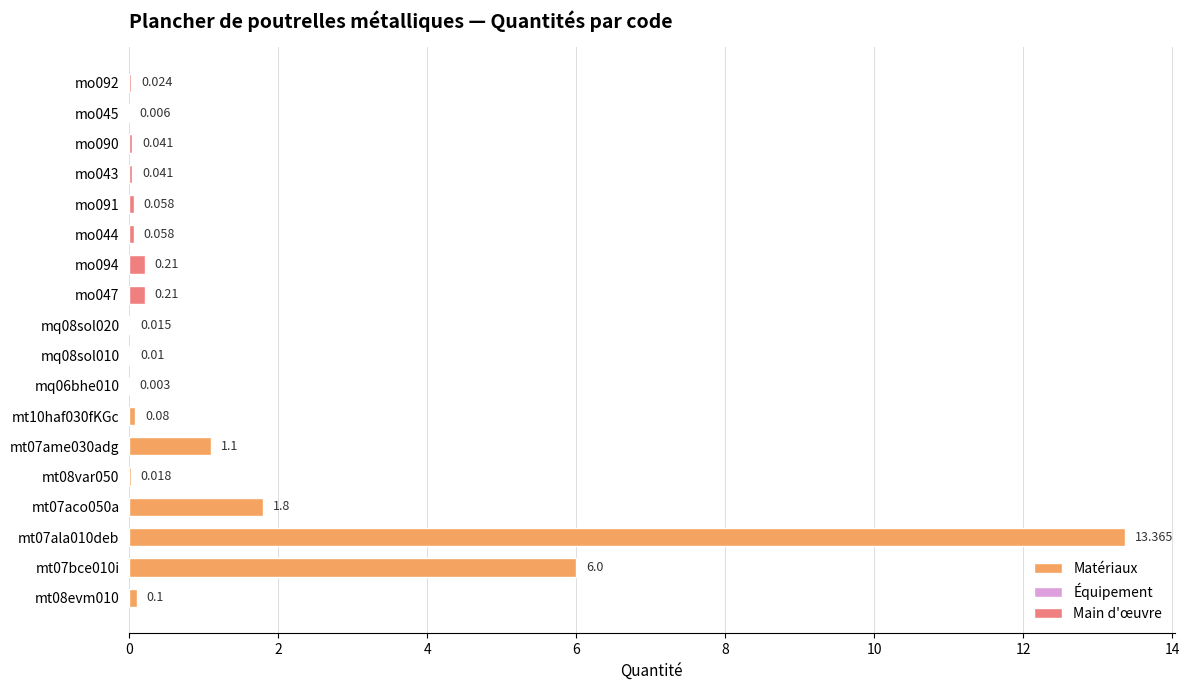

List the labels in order of value, largest first.

mt07ala010deb, mt07bce010i, mt07aco050a, mt07ame030adg, mo047, mo094, mt08evm010, mt10haf030fKGc, mo044, mo091, mo043, mo090, mo092, mt08var050, mq08sol020, mq08sol010, mo045, mq06bhe010